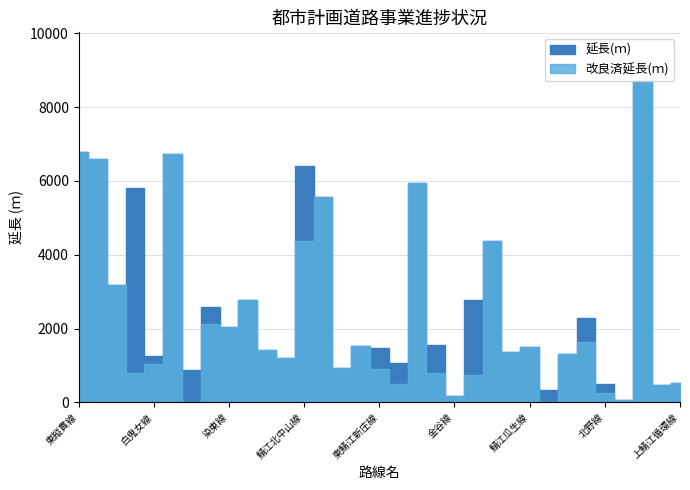

How many data points does each series have?

33